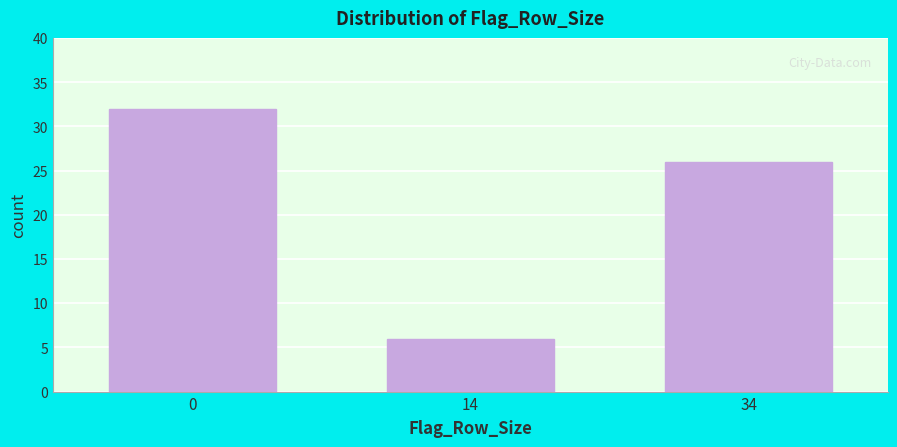

Reading left to right, list all the values displayed in this chart.

0=32	14=6	34=26